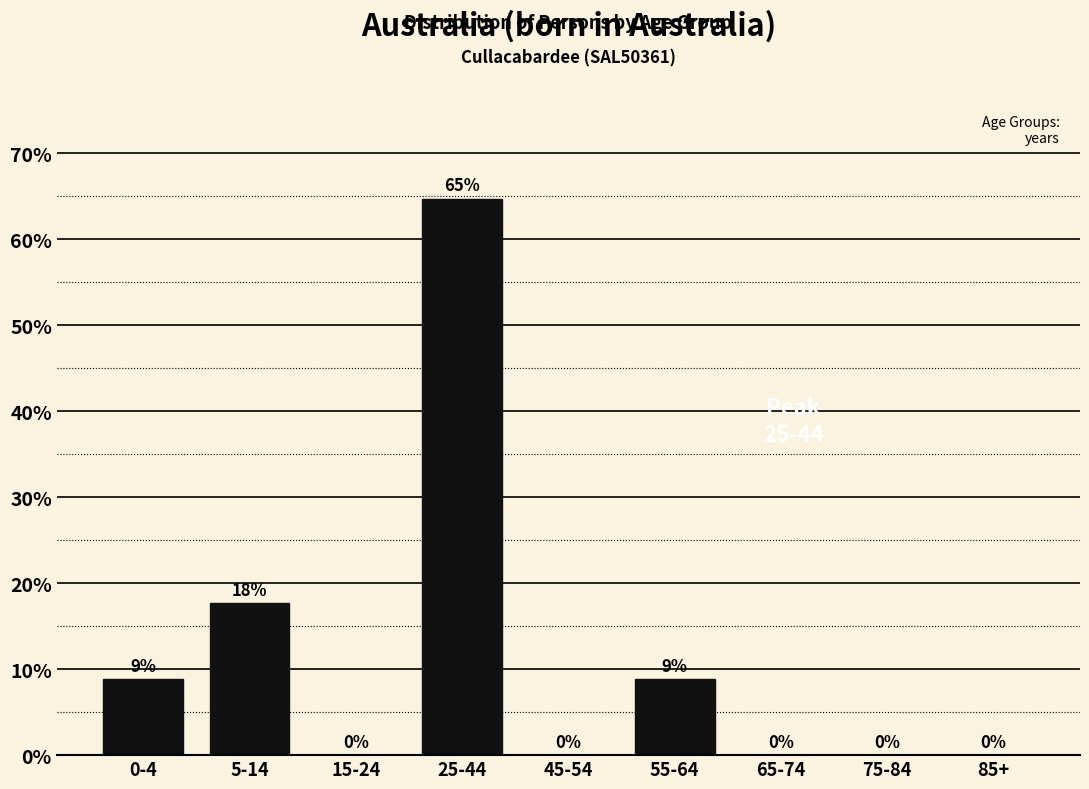

Between 15-24 and 5-14, which is larger?

5-14